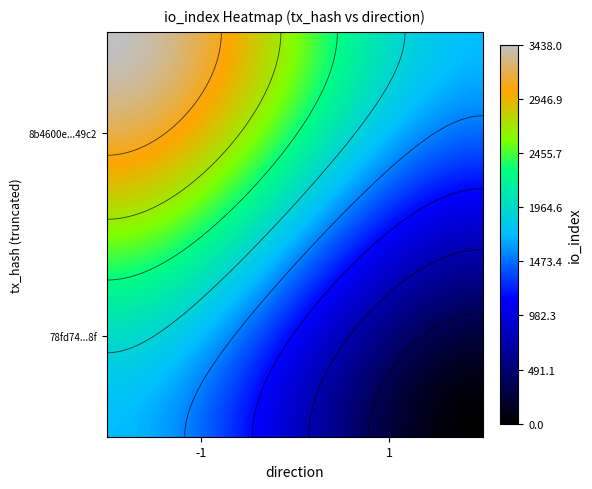

Rank the series by their average value, from lowest to highest.

78fd744c54b085afdd4f9f683bc30140a71008f, 8b4600e789eda3b7479b4e4ee9fdac1f89449c2